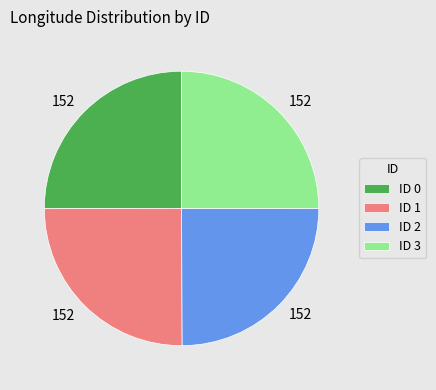

Does ID 3 represent more than half of the total?

No